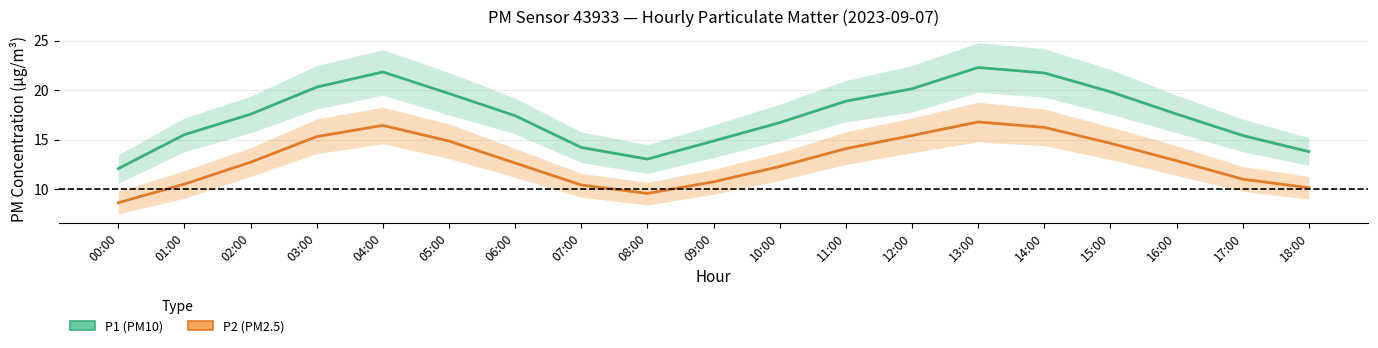

Which category has the highest value in the P1 (PM10) series?

13:00